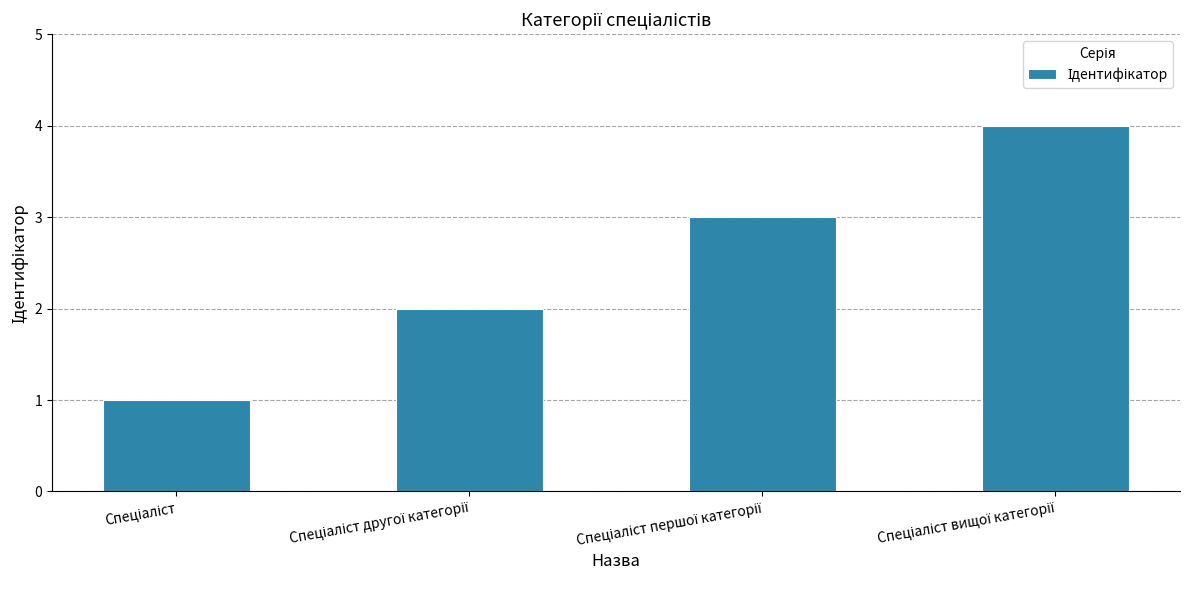

How many bars are there in total?

4